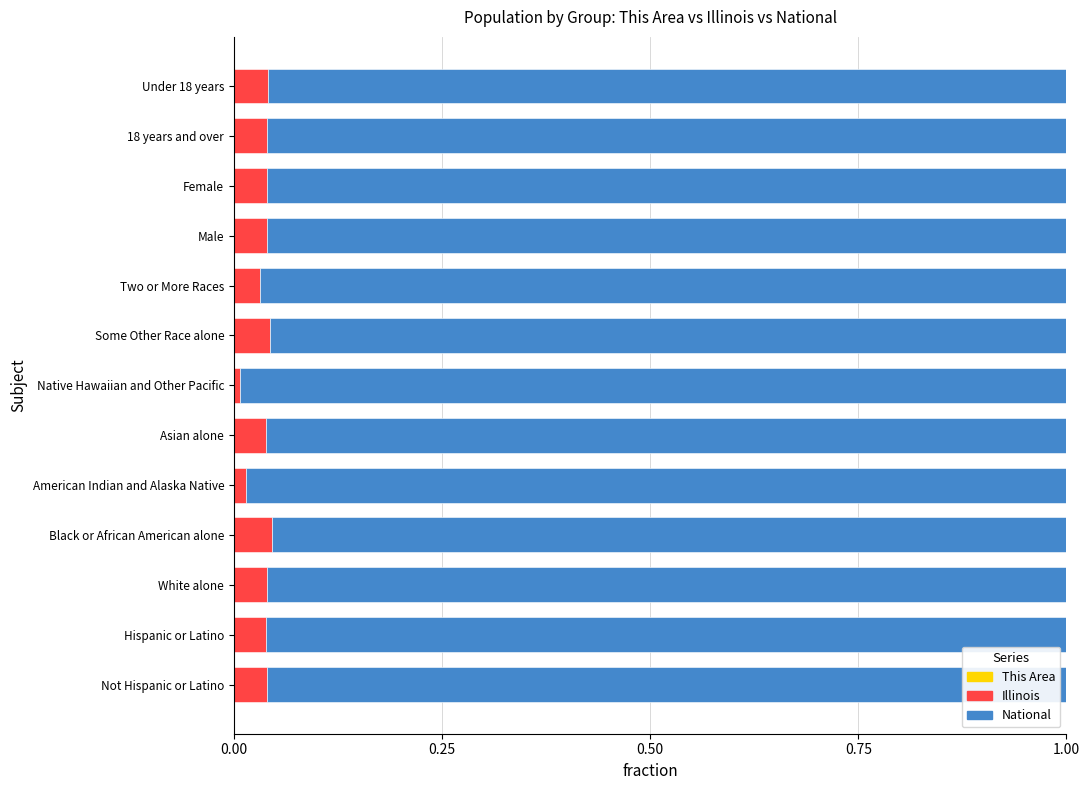

How many data points does each series have?

13